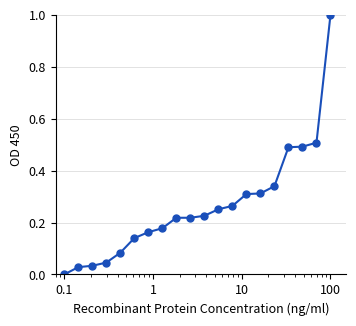

What is the greatest value displayed?

1.0